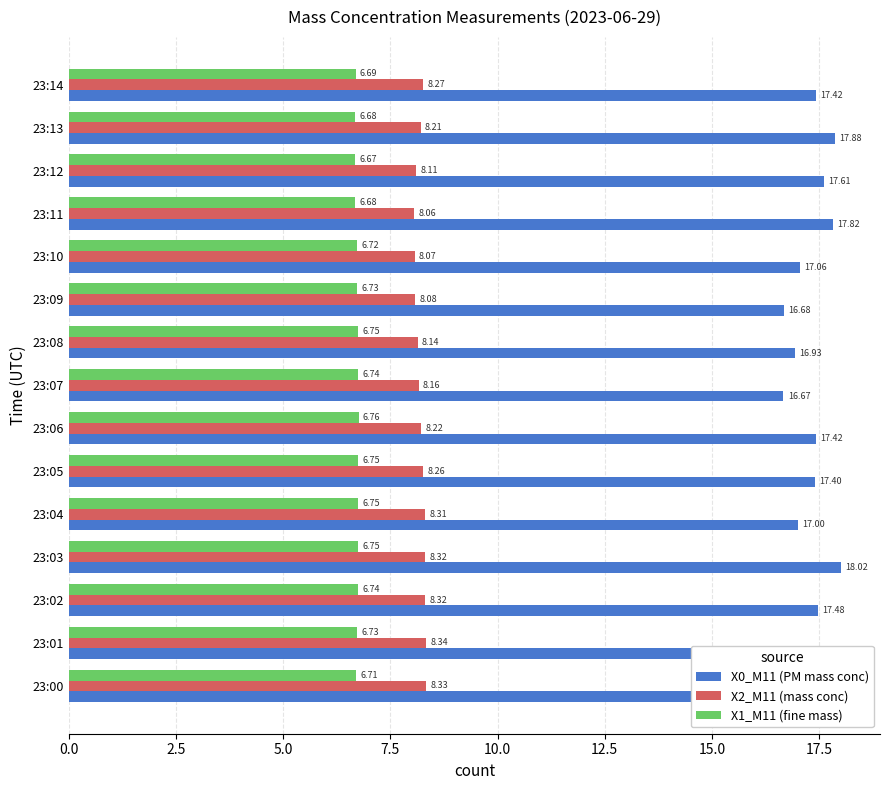

What is the difference between the maximum and minimum values in the X2_M11 (mass conc) series?

0.3